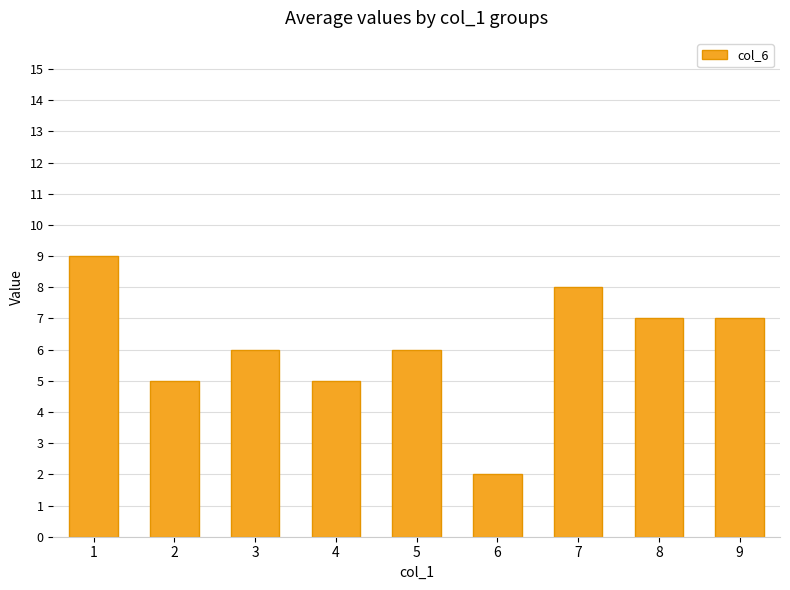

The chart shows a value of 9 at 3. True or false?

False